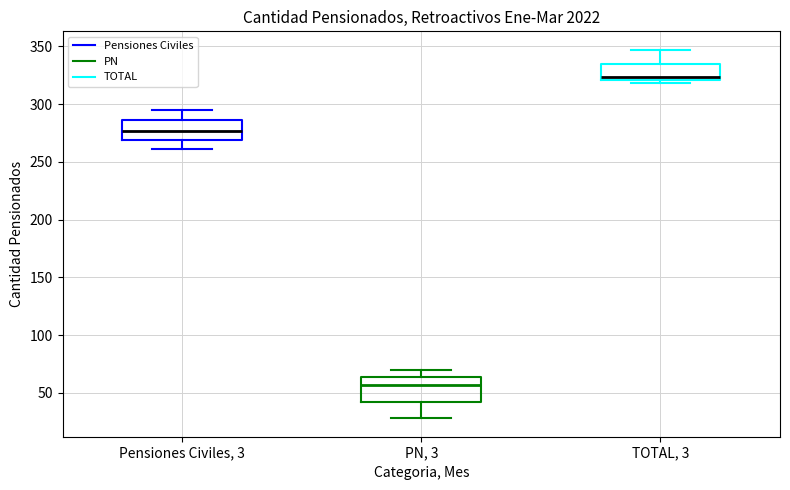

Where does the upper whisker of the box for PN, 3 end on the y-axis? The values are not printed on the chart, so give them approximately, as read against the axis.

70